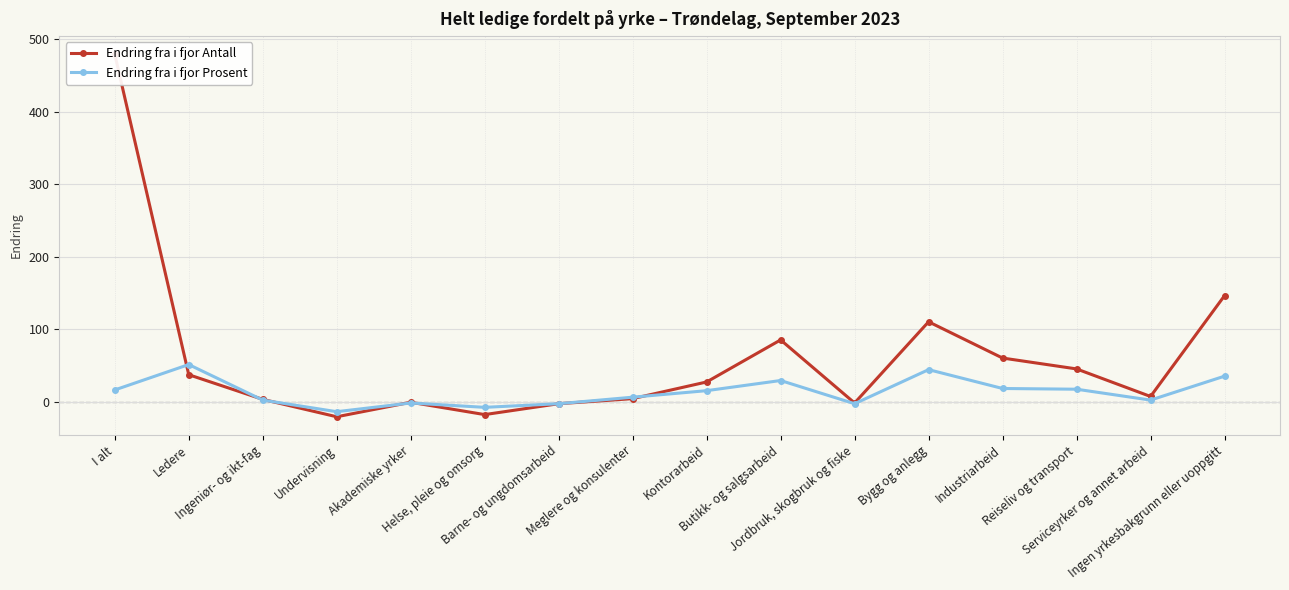

Which series has the largest total across all categories?

Endring fra i fjor Antall